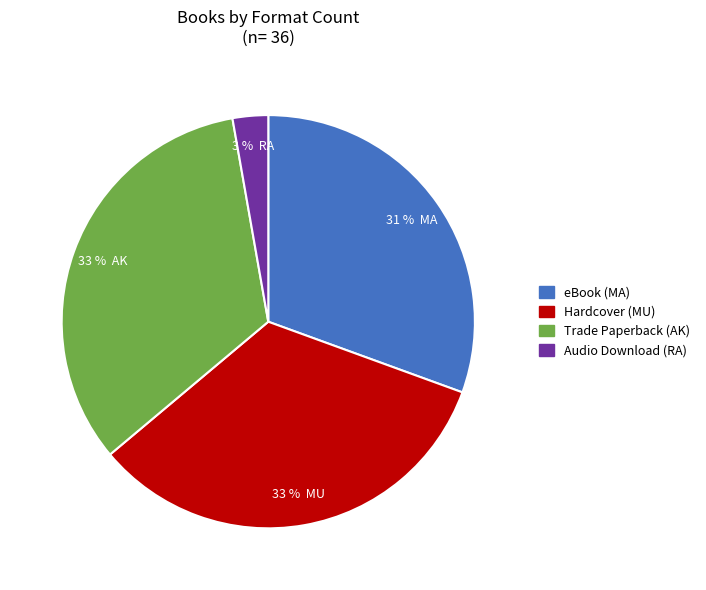

To the nearest percent, what is the average slice percentage?

25%